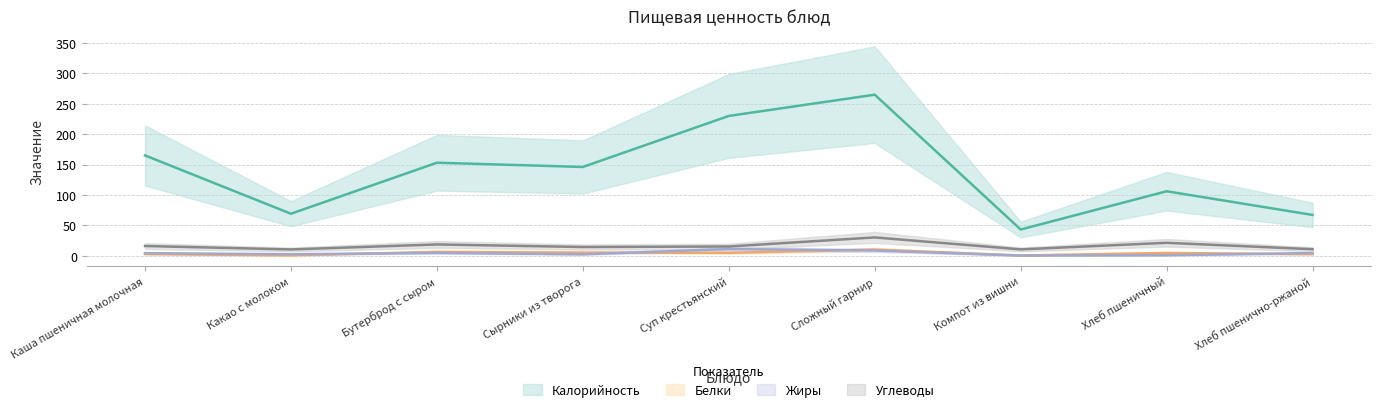

What is the difference between the Жиры values at Суп крестьянский and Хлеб пшеничный?

10.2